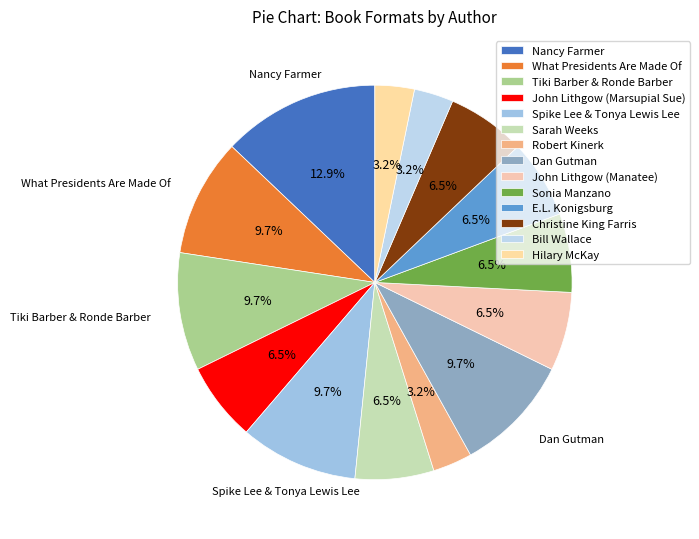

How many slices are in this pie chart?

14